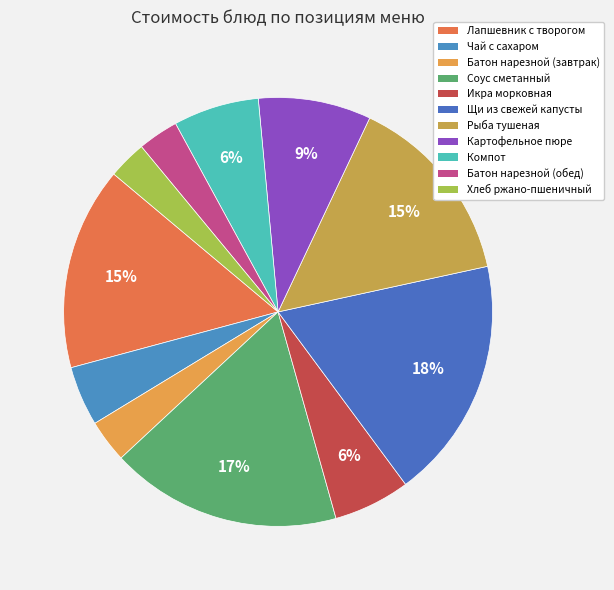

Does Батон нарезной (обед) represent more than half of the total?

No